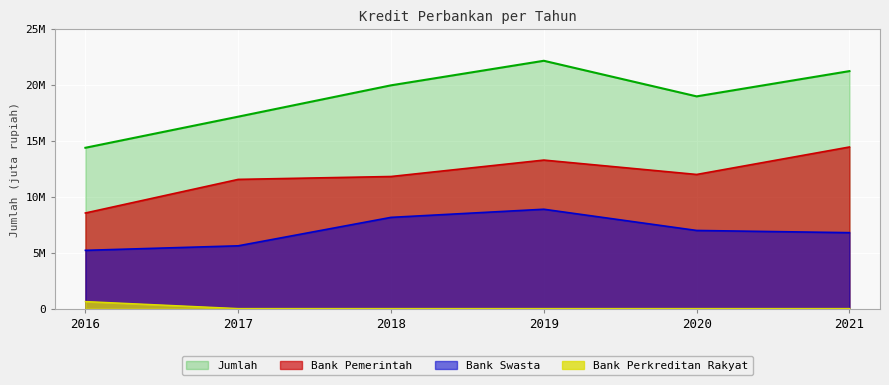

Where does the Bank Swasta series first go above 6971949?

2018